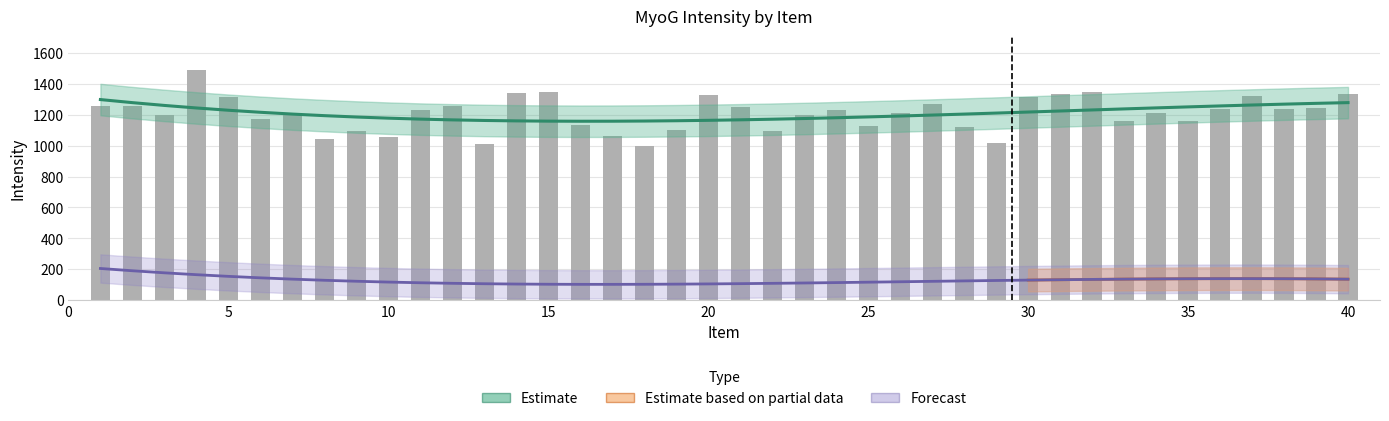

Reading left to right, what are all the values shown in this chart?

1=1256.7	2=1258.8	3=1199.0	4=1487.1	5=1314.1	6=1170.2	7=1206.7	8=1043.6	9=1096.0	10=1056.4	11=1228.1	12=1258.9	13=1011.8	14=1340.8	15=1349.4	16=1133.6	17=1060.7	18=1000.7	19=1103.5	20=1328.7	21=1247.7	22=1096.0	23=1201.3	24=1233.0	25=1128.9	26=1210.5	27=1270.4	28=1122.8	29=1016.4	30=1314.2	31=1333.0	32=1350.1	33=1161.9	34=1214.7	35=1162.3	36=1239.0	37=1323.5	38=1240.5	39=1246.3	40=1334.3